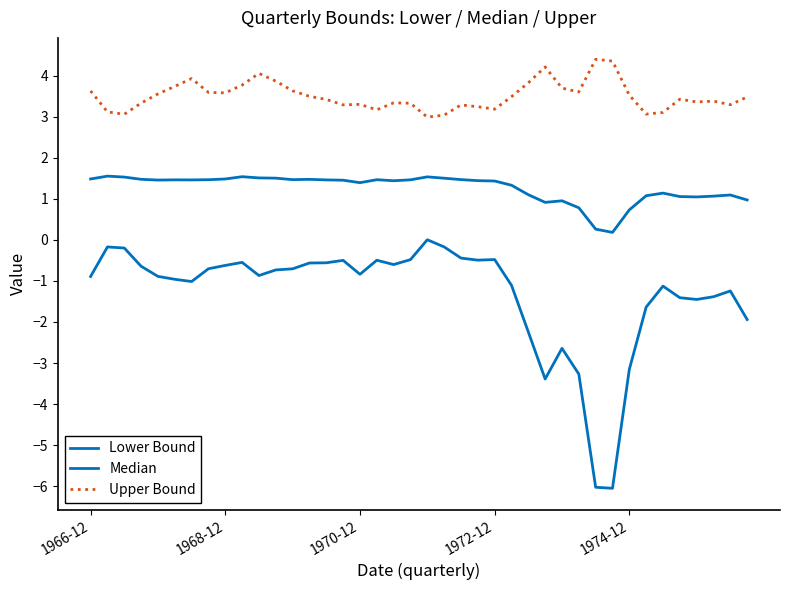

Which series has the largest total across all categories?

Upper Bound